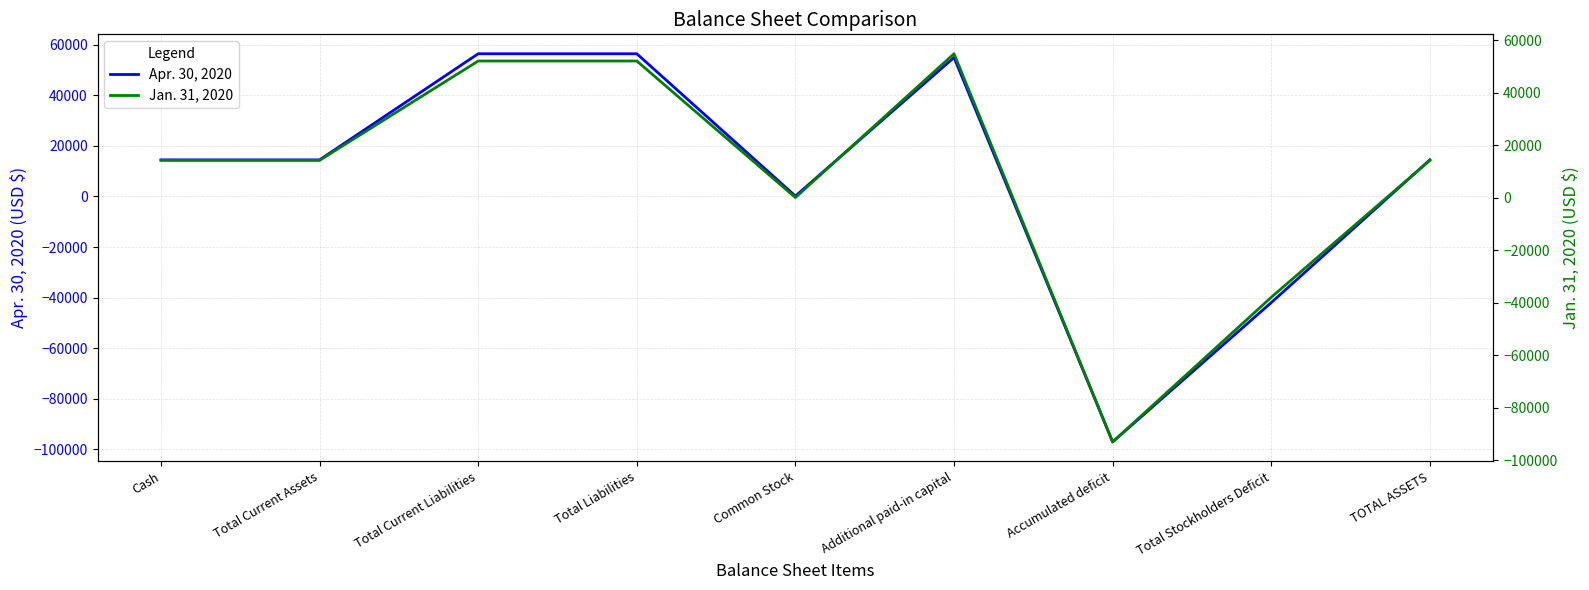

At which label is Apr. 30, 2020 closest to -20320?

Common Stock